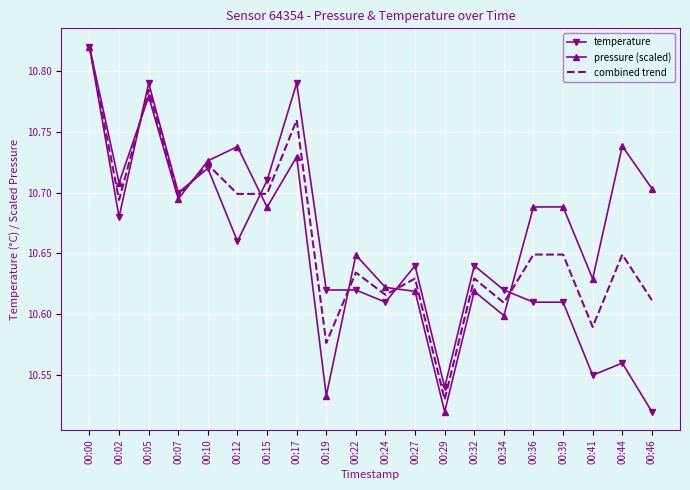

At 00:44, list the series in order from smallest to largest.

temperature, combined trend, pressure (scaled)